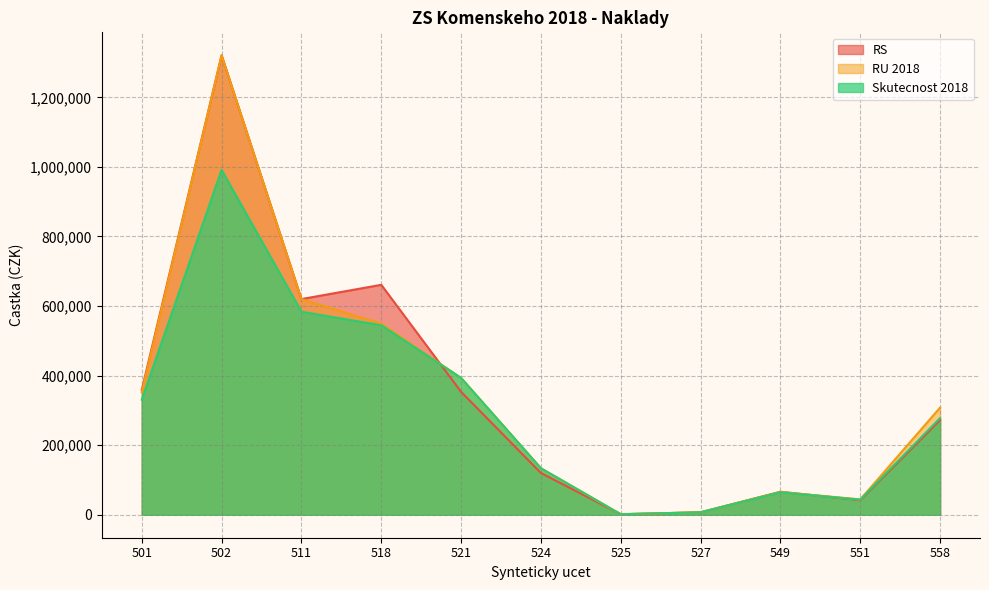

What is the approximate value of RS at 525?

1483.0